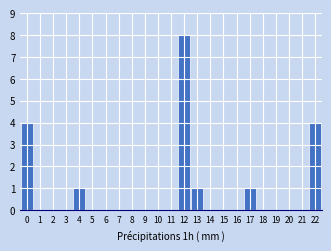

Reading left to right, extract all data points from this chart.

0=4	1=0	2=0	3=0	4=1	5=0	6=0	7=0	8=0	9=0	10=0	11=0	12=8	13=1	14=0	15=0	16=0	17=1	18=0	19=0	20=0	21=0	22=4